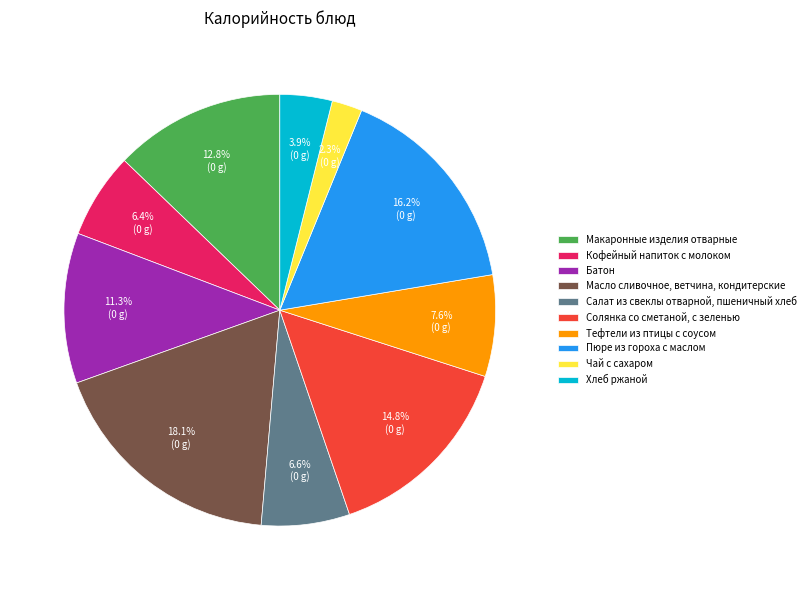

Is it true that Батон is 11% of the pie?

True